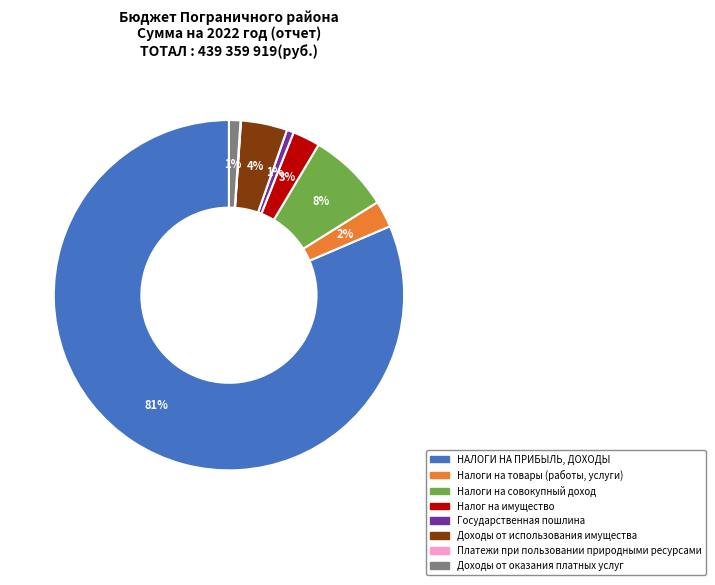

Is the sum of Налог на имущество and Государственная пошлина greater than half?

No